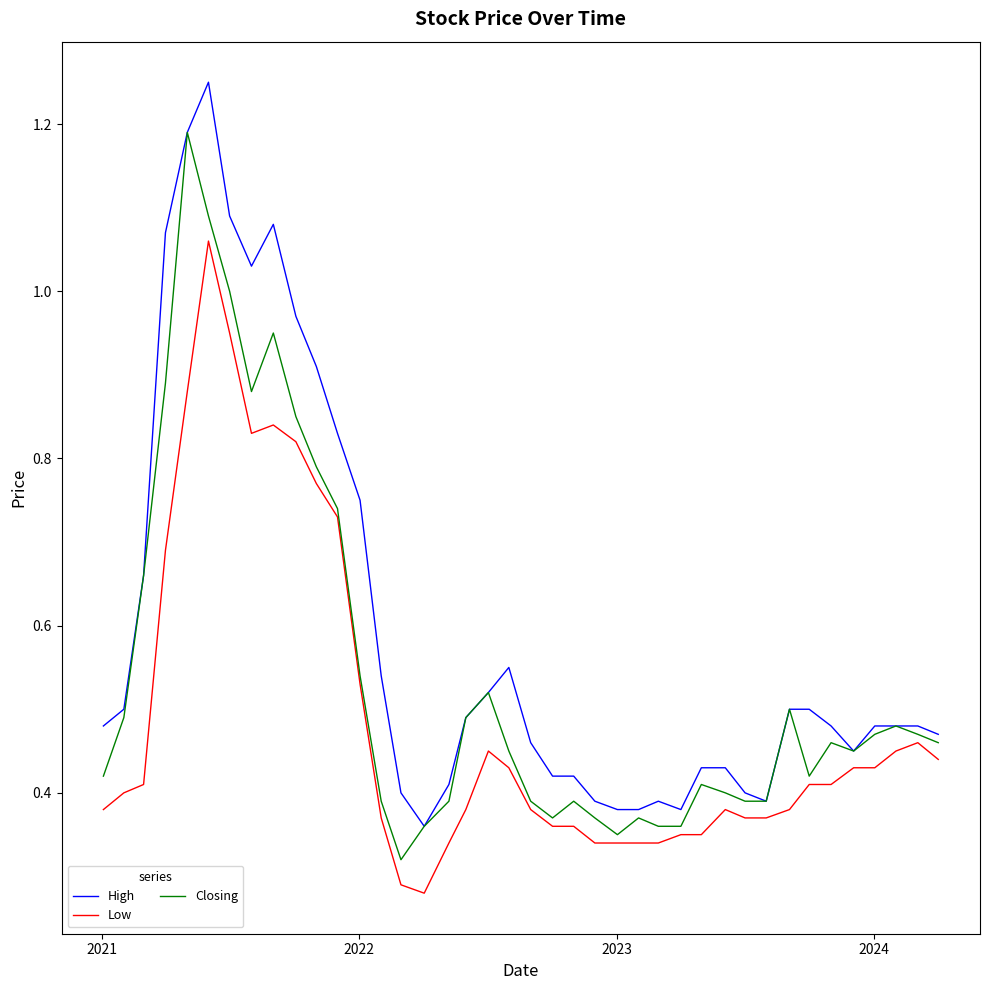

How many lines are shown in the chart?

3